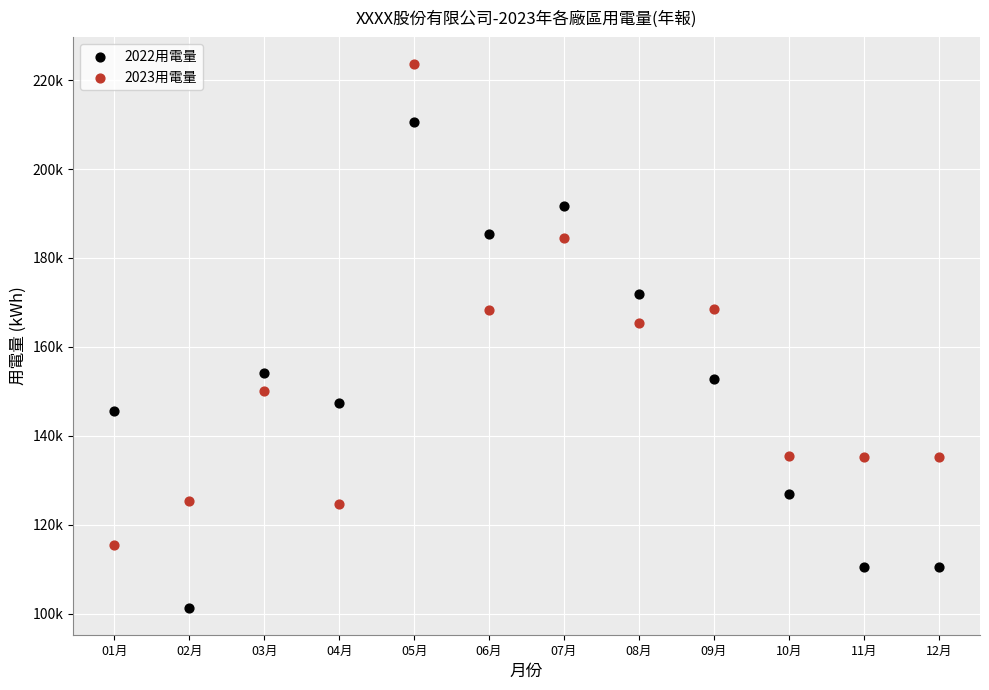

What are all the series names shown in the legend?

2022用電量, 2023用電量